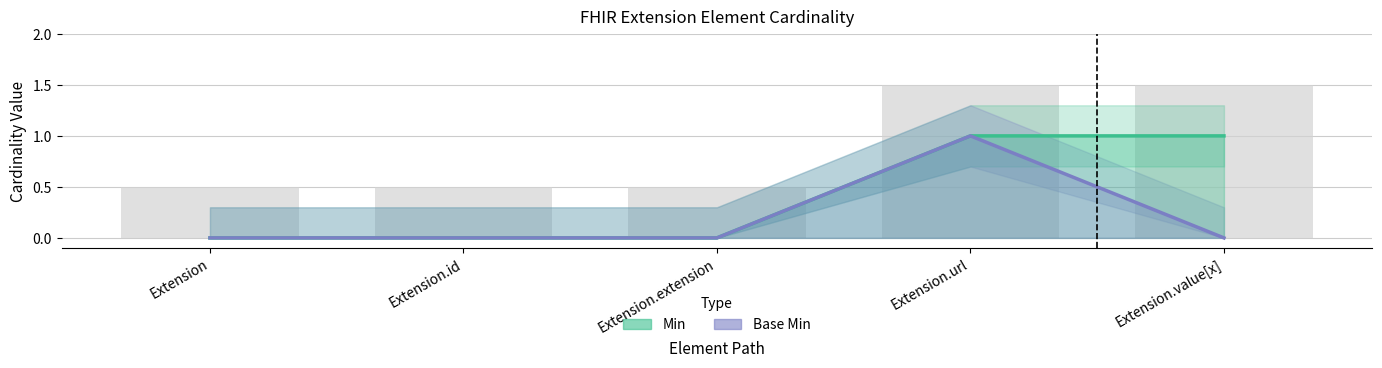

Is the value of Min at Extension greater than the value of Base Min at Extension.url?

No